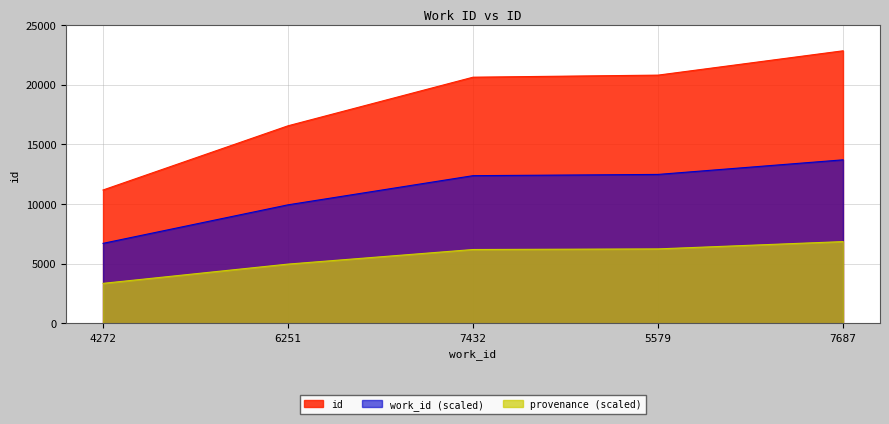

What is the label of the 2nd point from the right?

5579